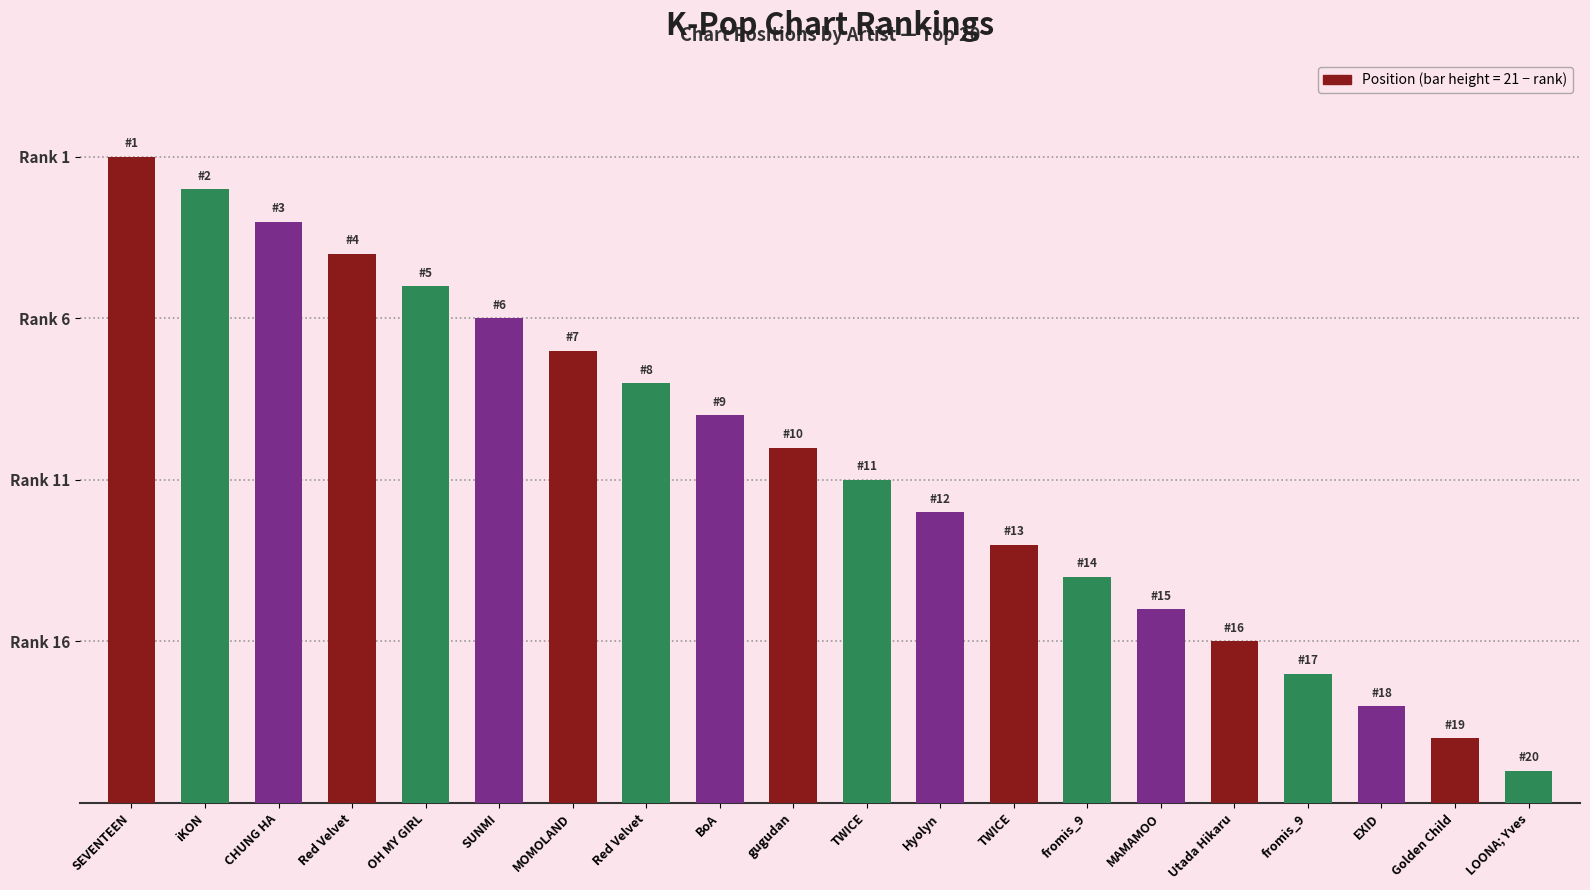

Are the bars grouped side by side (vs. stacked)?

No